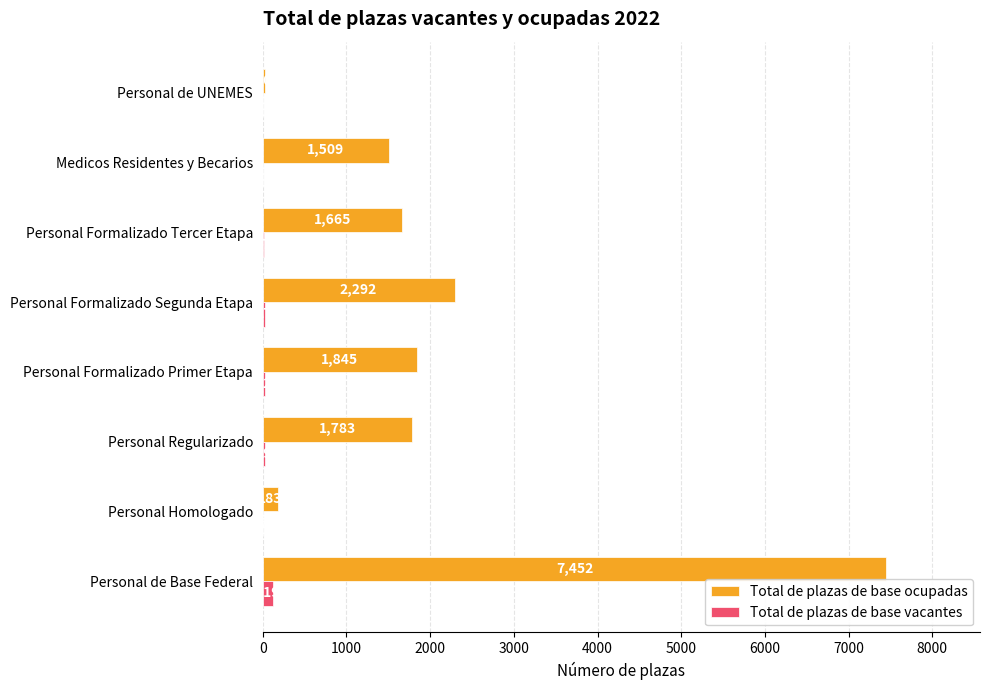

Which series changed the most between Personal Formalizado Primer Etapa and Personal de UNEMES?

Total de plazas de base ocupadas